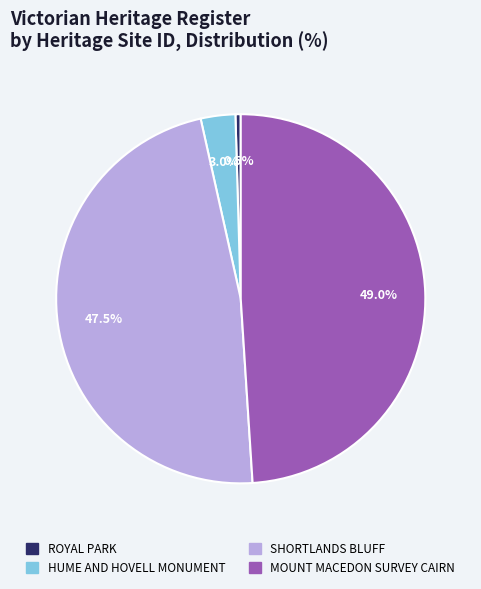

What is the largest slice in the pie chart?

MOUNT MACEDON SURVEY CAIRN